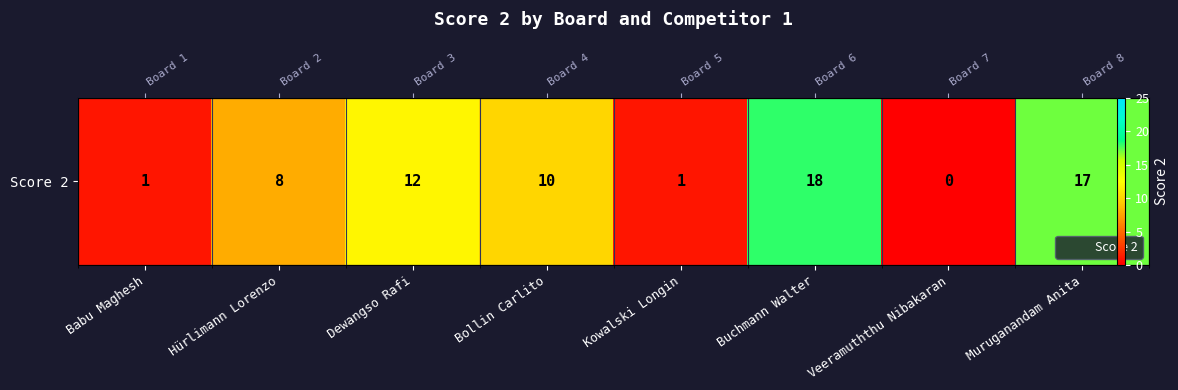

What is the difference between the maximum and second lowest values?

17